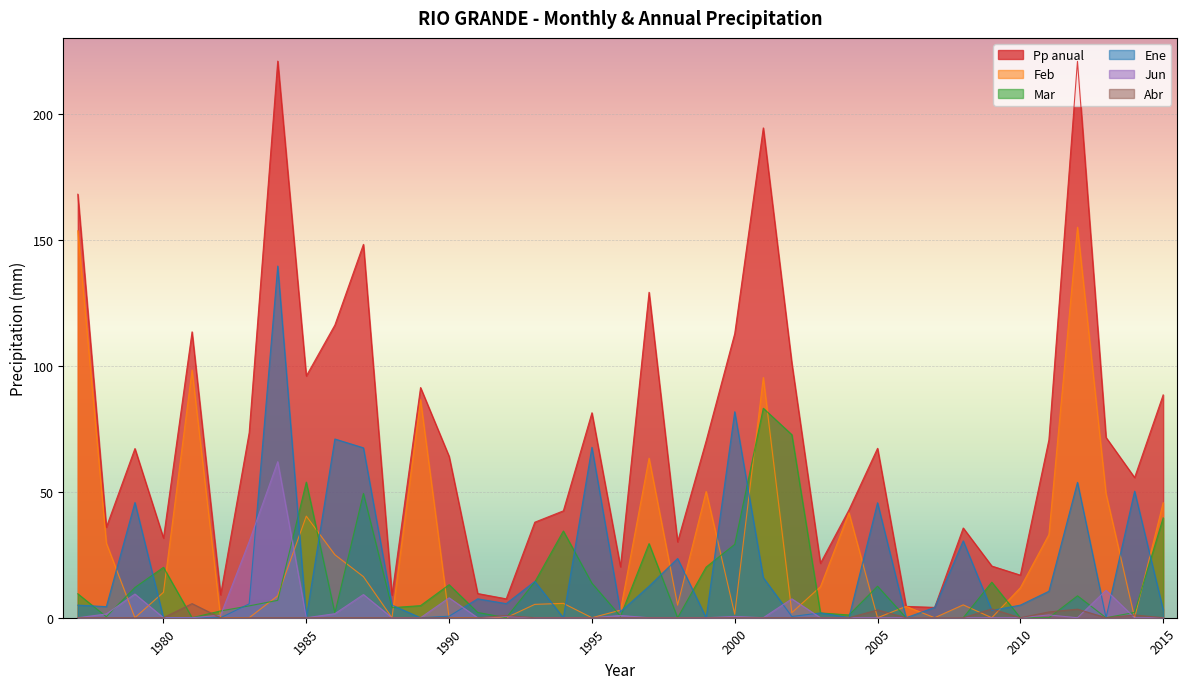

Which has a higher value, 1983 or 1996?

1996